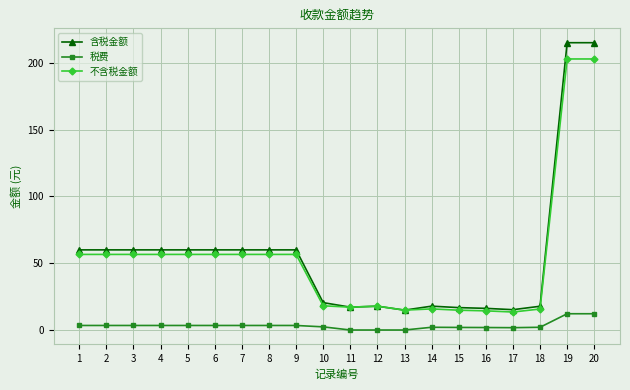

True or false: 税费 and 含税金额 cross at least once.

False